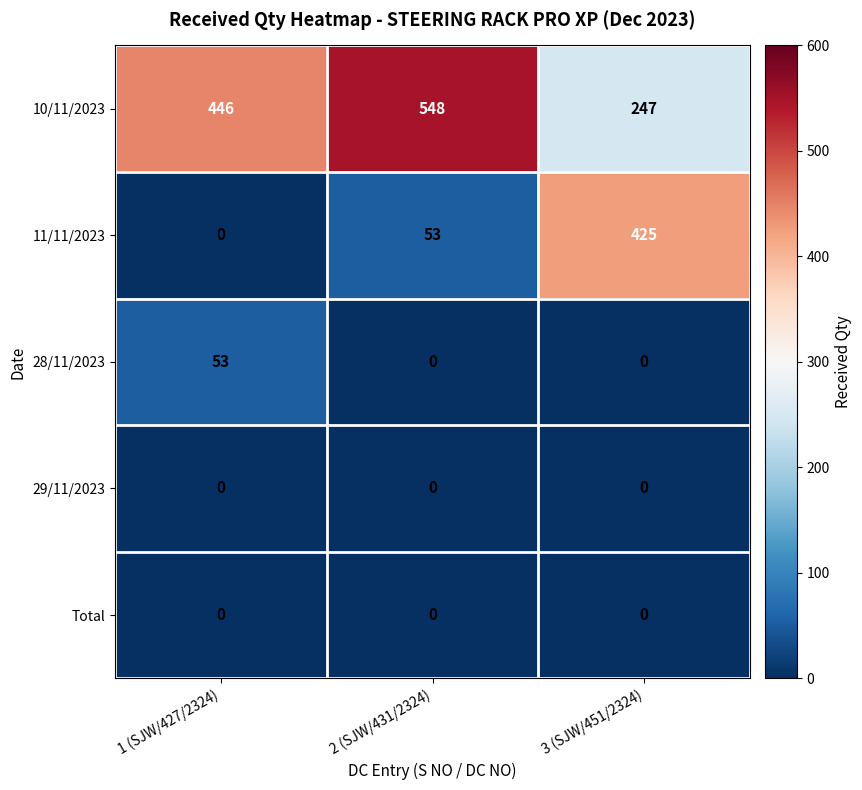

How many 11/11/2023 values are between 0 and 425?

3